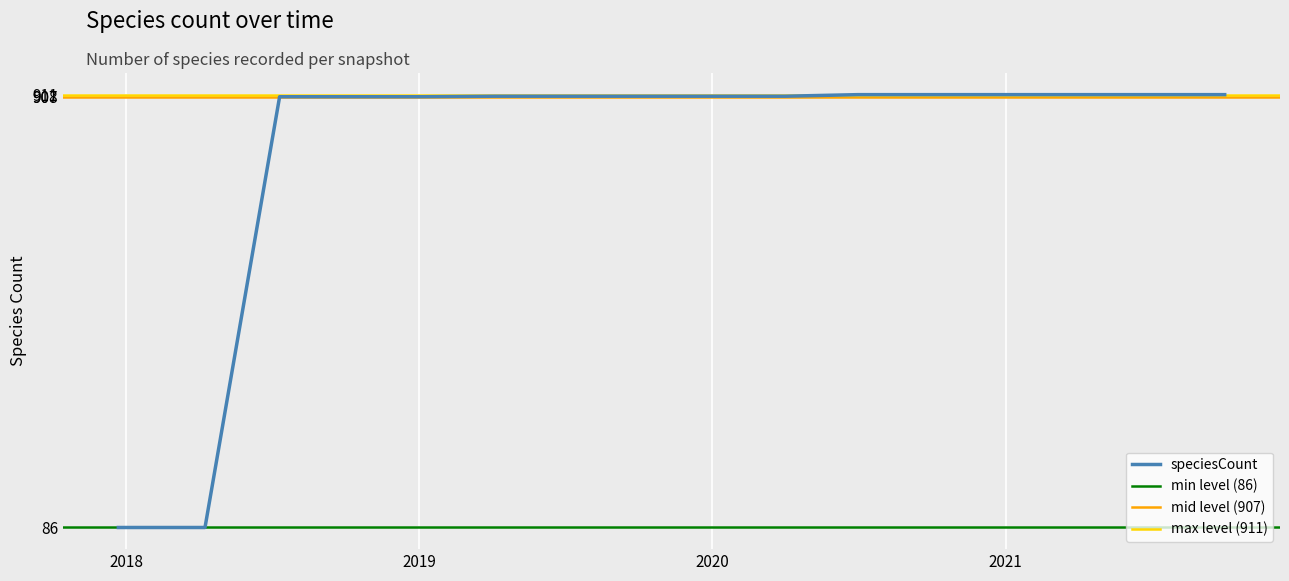

Rank the categories by value from highest to lowest.

2020-07-01, 2020-10-01, 2021-01-01, 2021-04-01, 2021-07-01, 2021-10-01, 2019-04-06, 2019-07-01, 2019-10-09, 2020-01-01, 2020-04-01, 2018-07-11, 2018-09-28, 2019-01-01, 2017-12-22, 2018-04-09